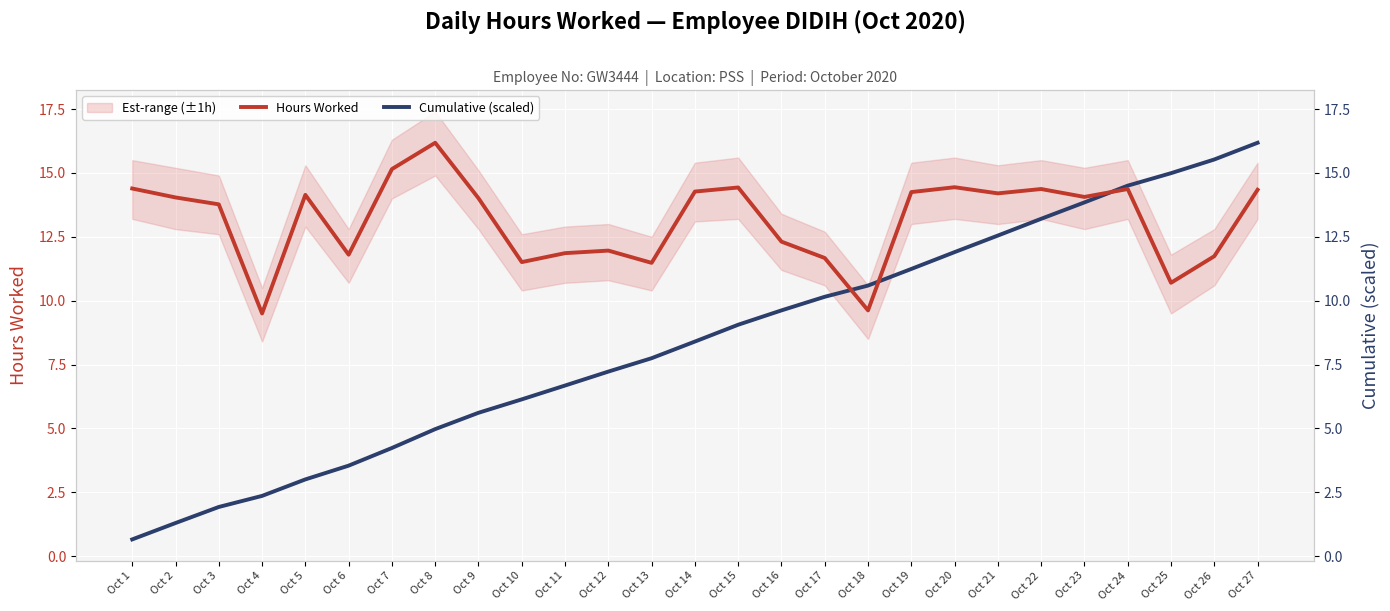

True or false: Hours Worked and Cumulative (scaled) cross at least once.

True